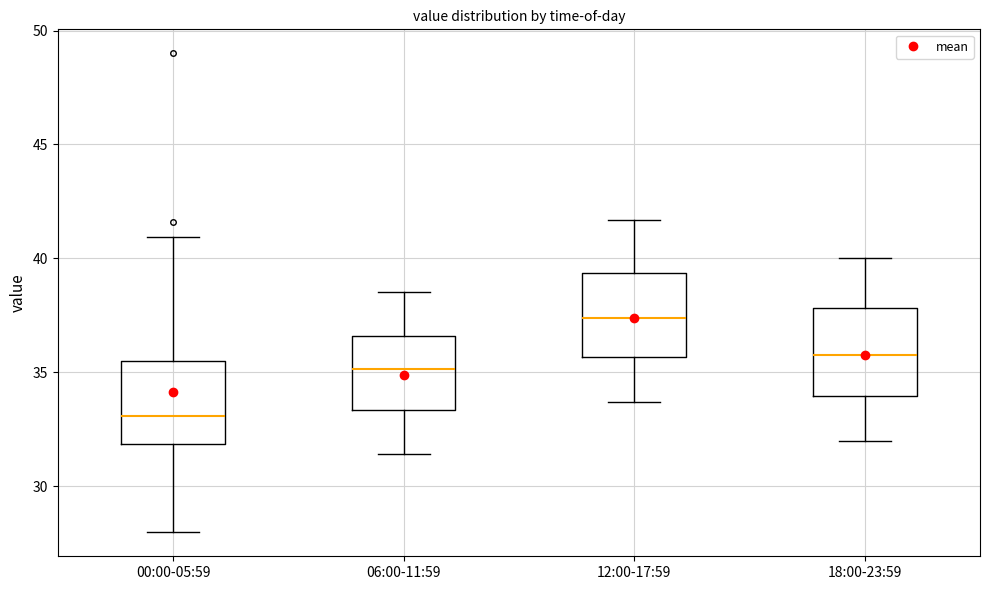

Reading left to right, transcribe this box plot: for each box, give where its median line is, the range the box spans, and where its two whiskers end, as read against the y-axis. The values are not printed on the chart, so give them approximately, as read against the axis.

00:00-05:59: median 33.0, box 32.0 to 35.5, whiskers 28.0 to 41.0
06:00-11:59: median 35.0, box 33.5 to 36.5, whiskers 31.5 to 38.5
12:00-17:59: median 37.5, box 35.5 to 39.5, whiskers 33.5 to 41.5
18:00-23:59: median 36.0, box 34.0 to 38.0, whiskers 32.0 to 40.0